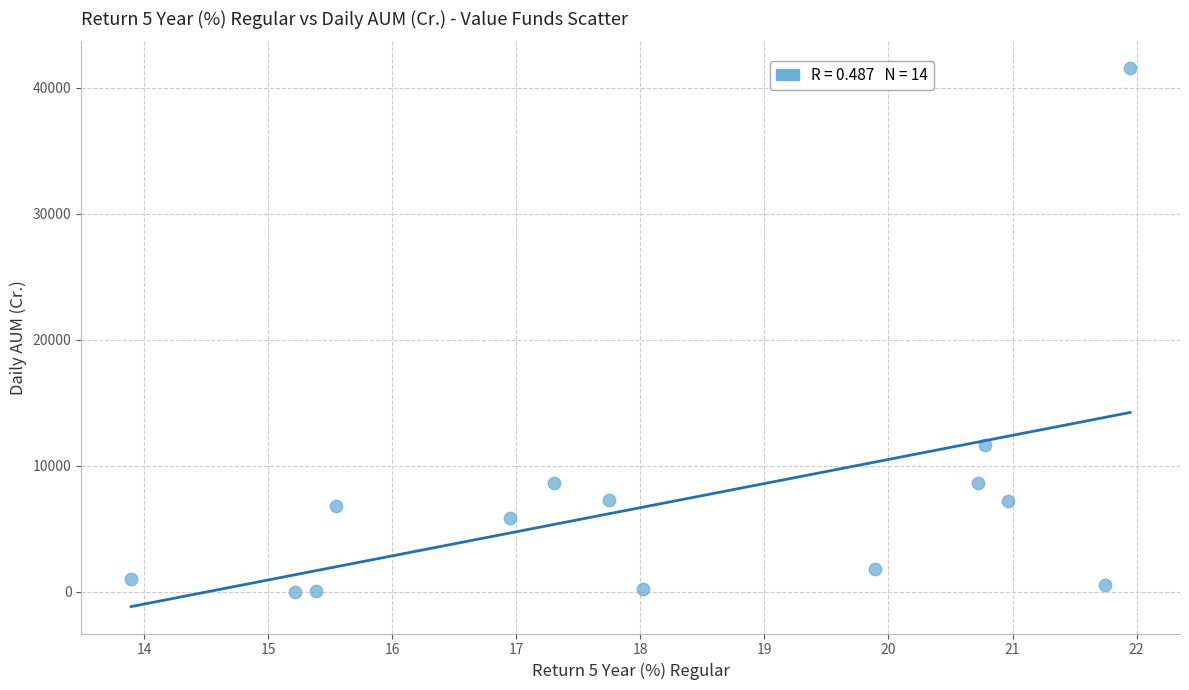

What is the range of Y values (max minus min)?

41536.3